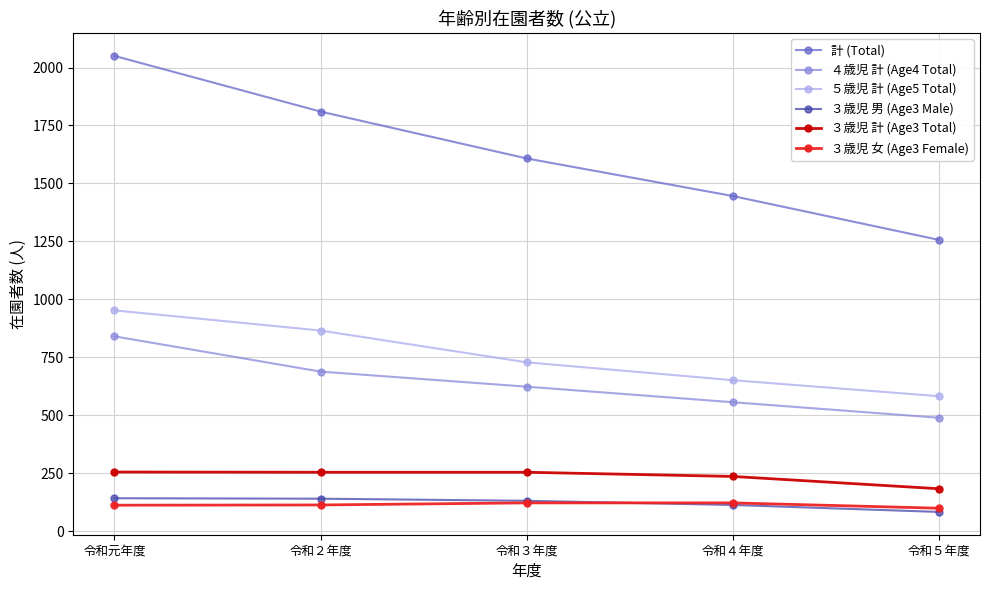

What is the difference between the ３歳児 男 (Age3 Male) values at 令和２年度 and 令和５年度?

57